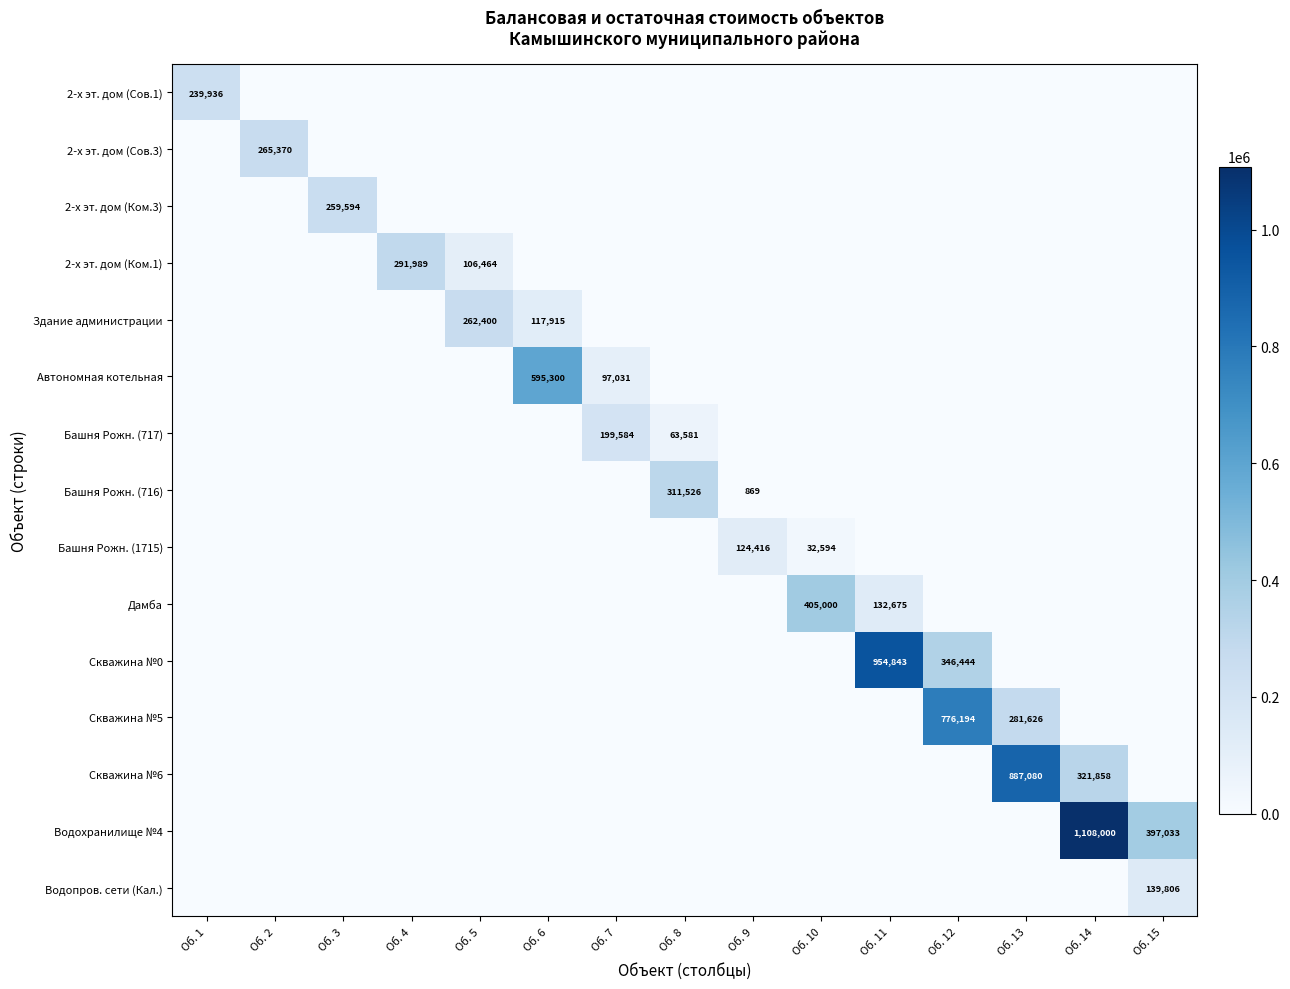

What is the approximate value of Водохранилище №4 at Об. 14, to the nearest 10?

1108000